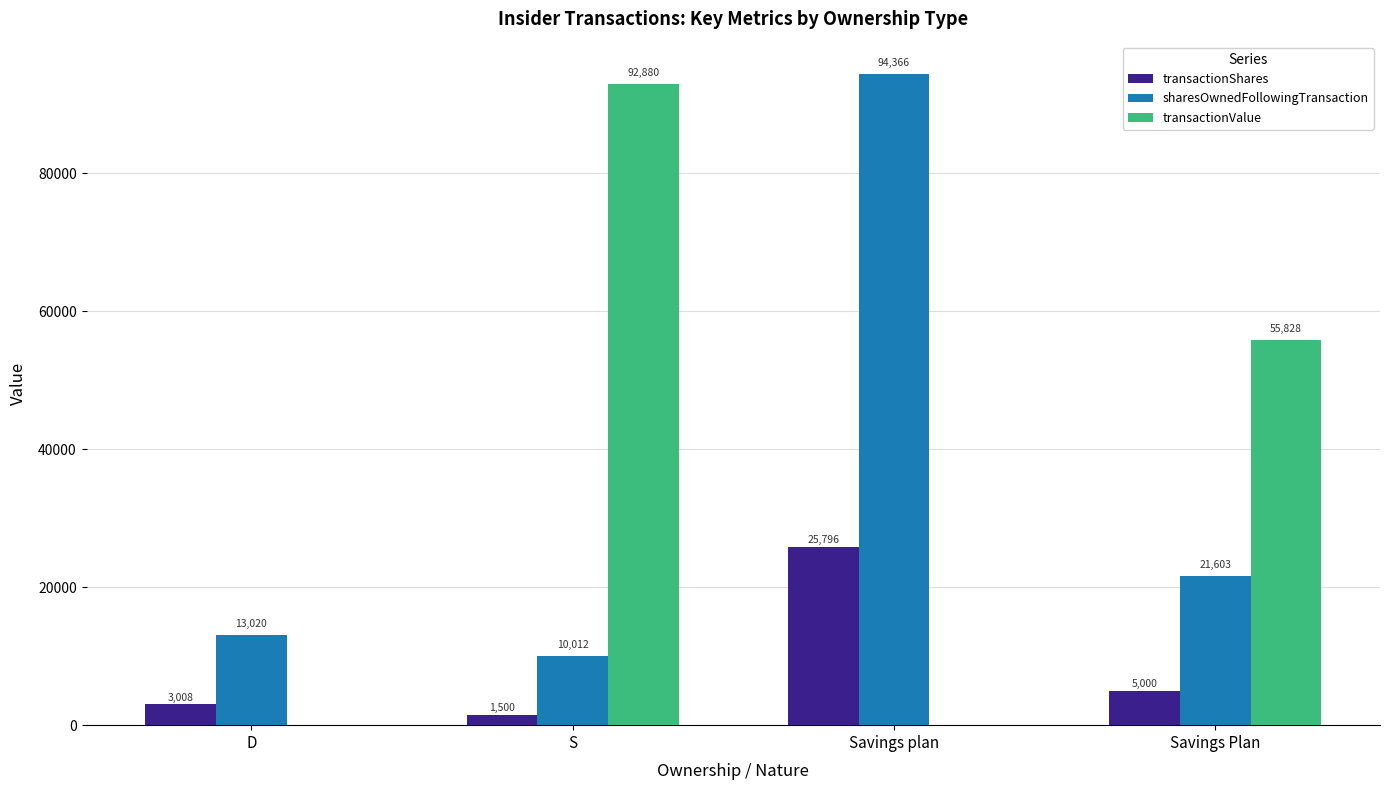

What is the sum of the transactionValue values at Savings Plan and D?

55828